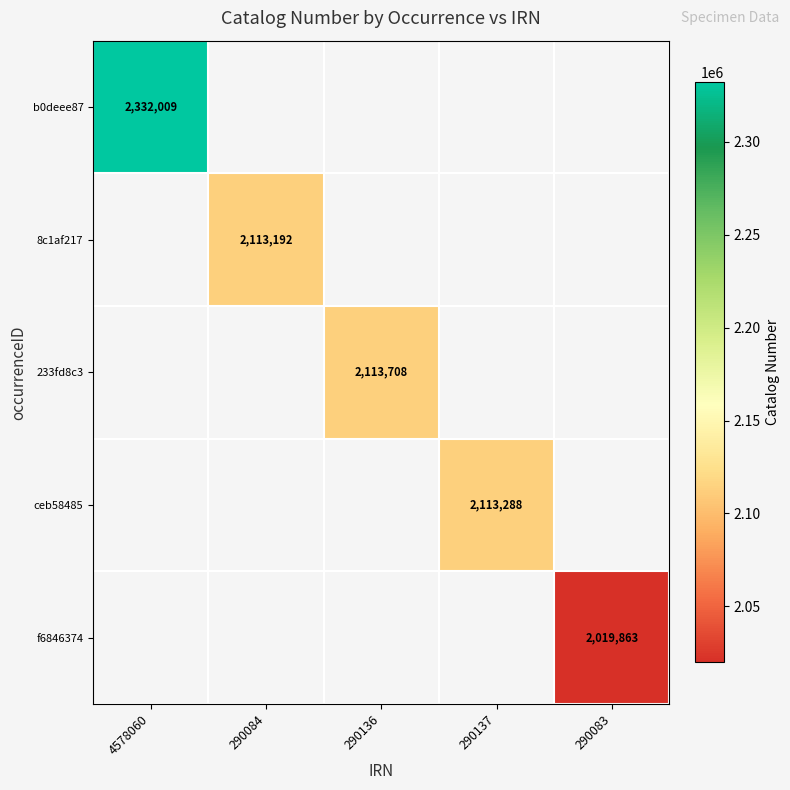

Is the value of 233fd8c3 at 290136 greater than the value of ceb58485 at 290137?

Yes